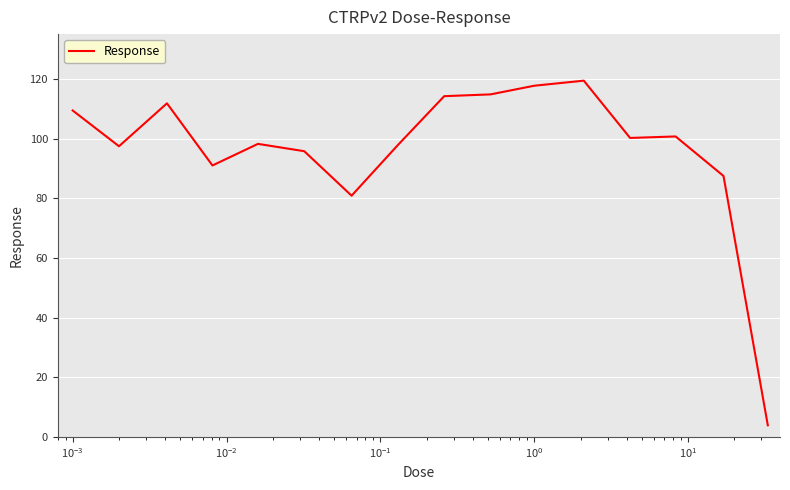

What is the maximum value shown in the chart?

119.4